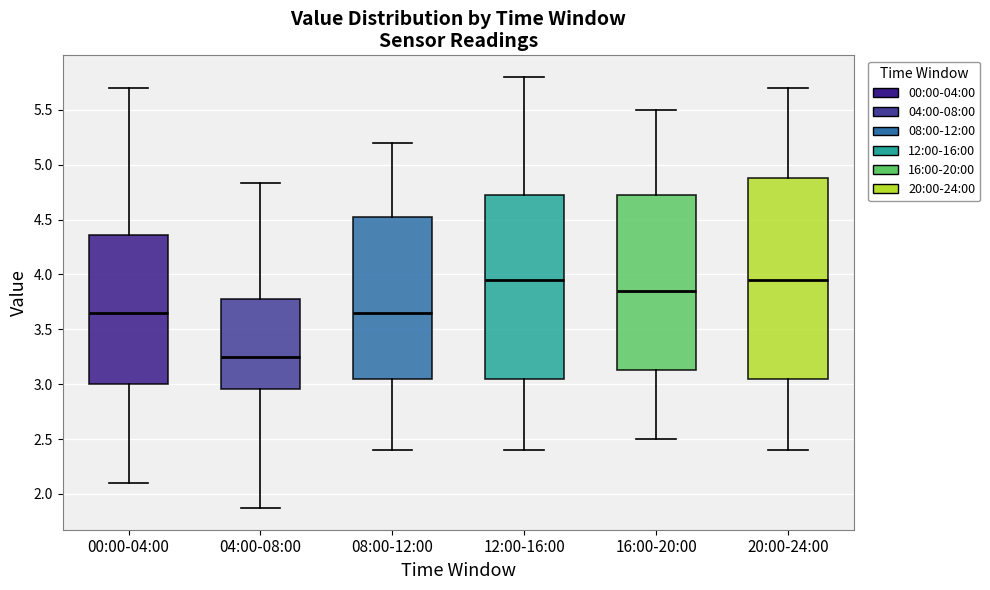

Which box is the tallest, from its lower edge to its upper edge?

20:00-24:00